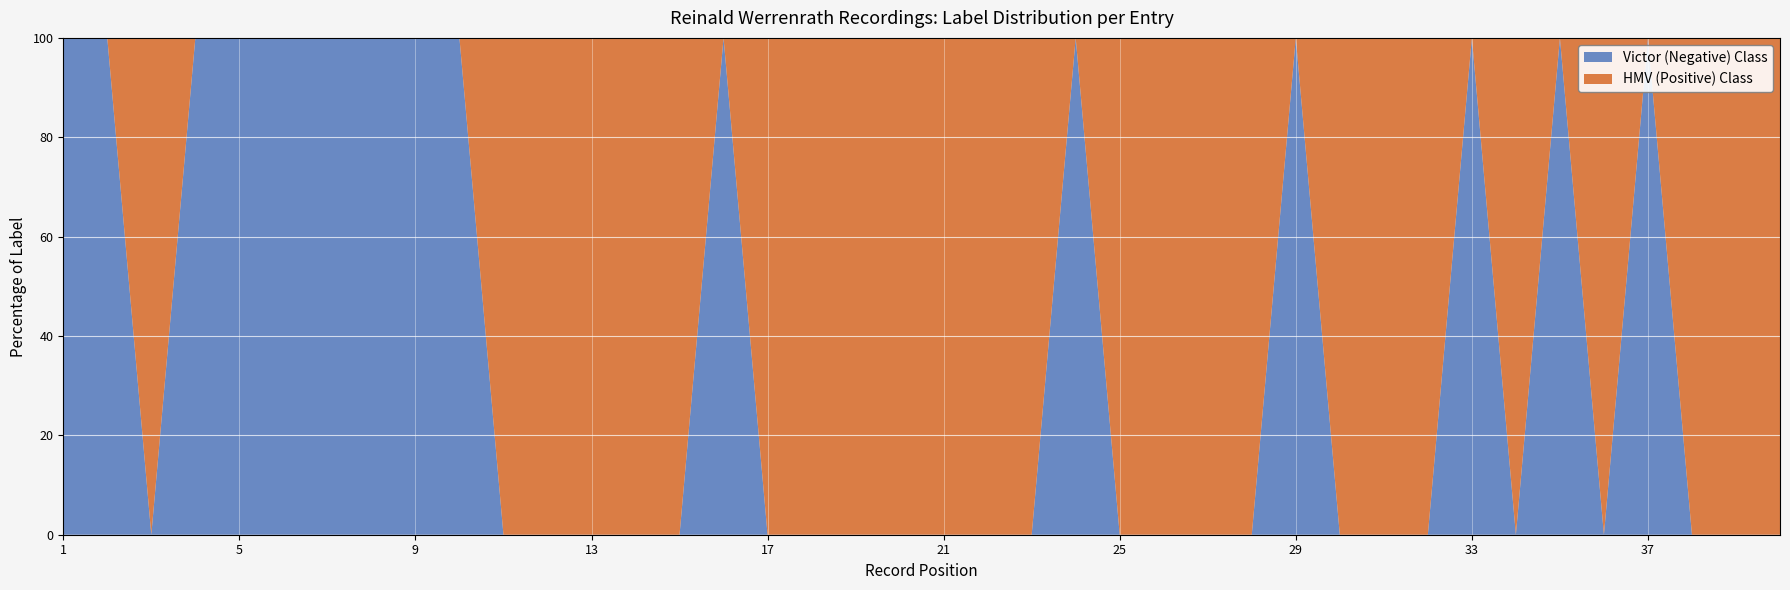

Reading right to left, extract all data points from this chart.

HMV: 1	1	1	0	1	0	1	0	1	1	1	0	1	1	1	1	0	1	1	1	1	1	1	1	0	1	1	1	1	1	0	0	0	0	0	0	0	1	0	0
Victor: 0	0	0	1	0	1	0	1	0	0	0	1	0	0	0	0	1	0	0	0	0	0	0	0	1	0	0	0	0	0	1	1	1	1	1	1	1	0	1	1